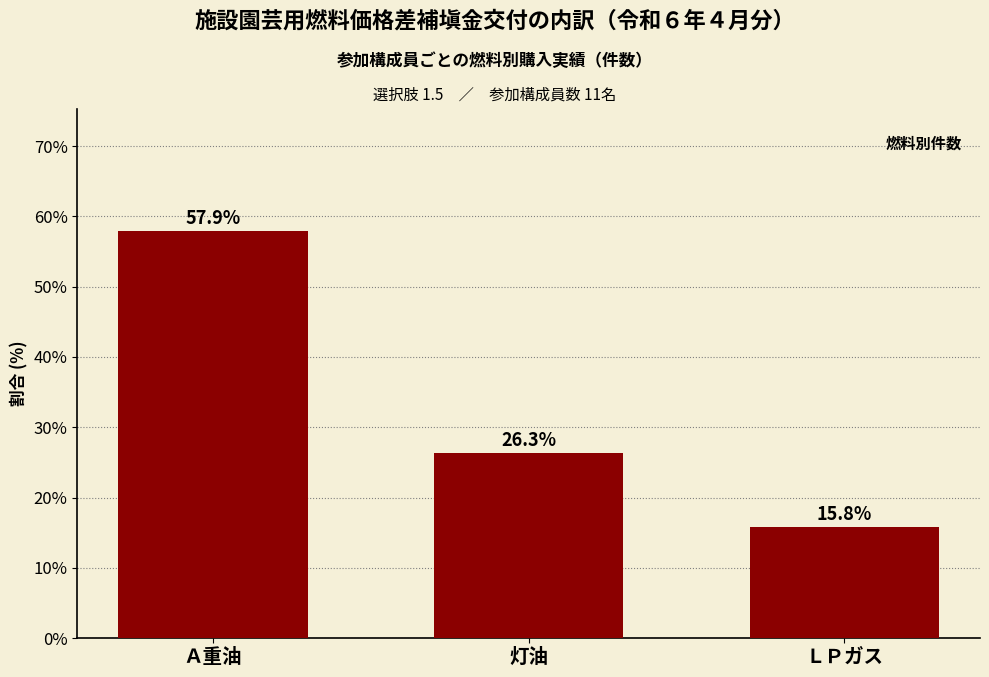

Reading left to right, list all the values displayed in this chart.

Ａ重油=57.9	灯油=26.3	ＬＰガス=15.8